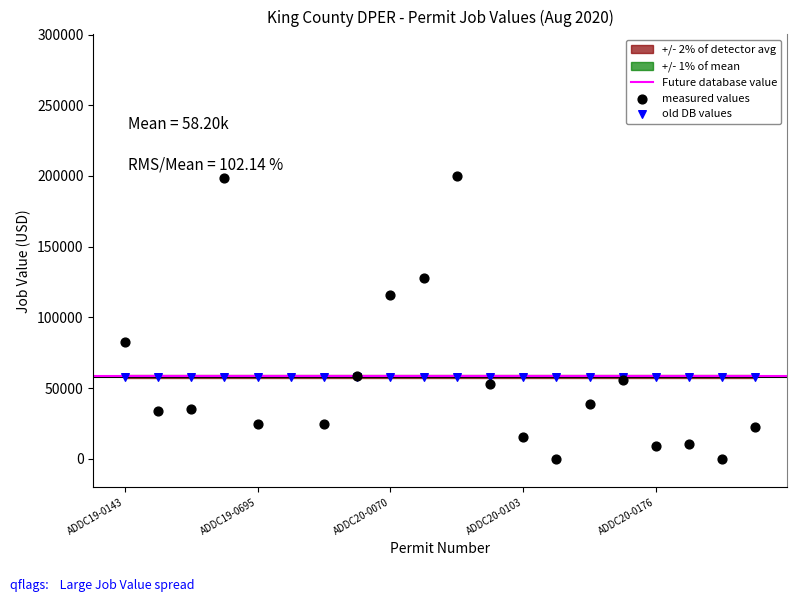

Approximately how many times larger is the value at ADDC19-0723 compared to ADDC19-0591?

0.1